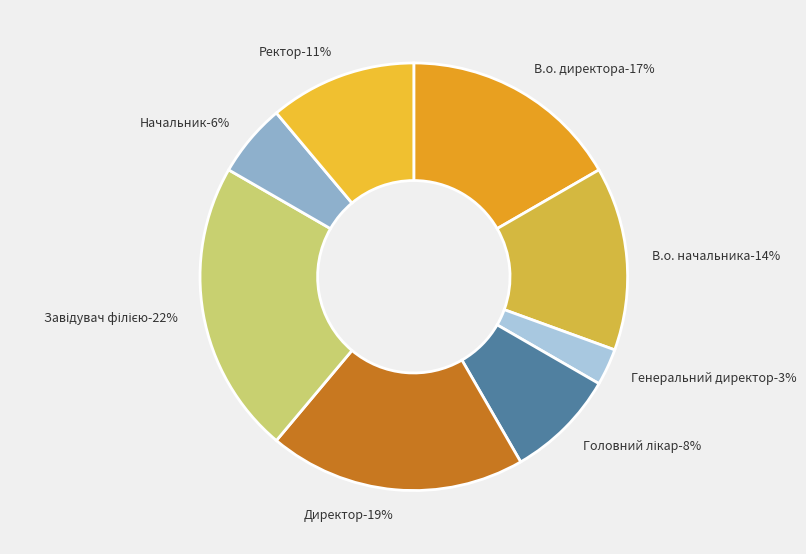

How much of the chart is everything except В.о. директора?

83.3%